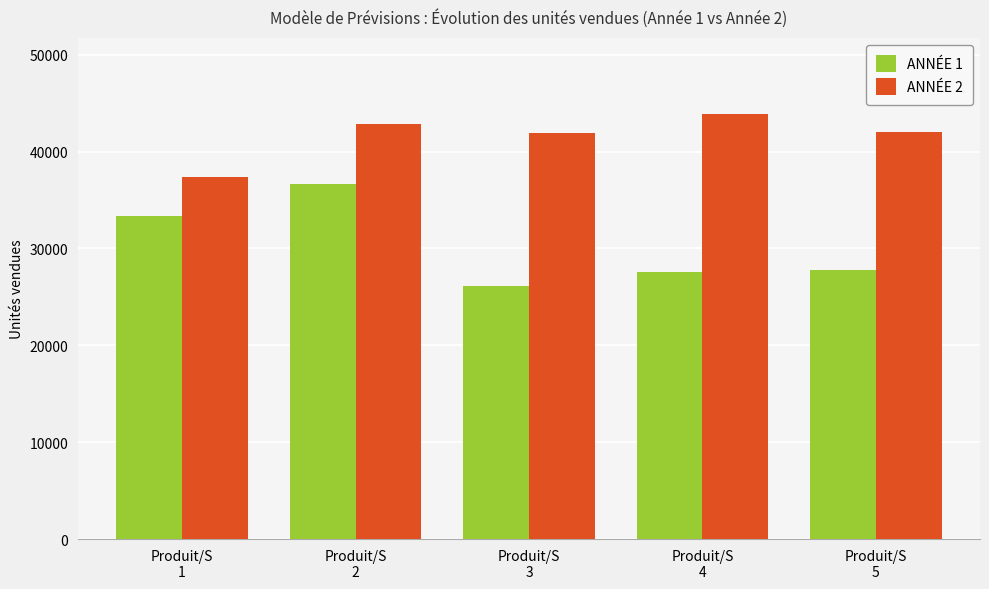

What is the difference between the ANNÉE 2 values at Produit/S
4 and Produit/S
1?

6433